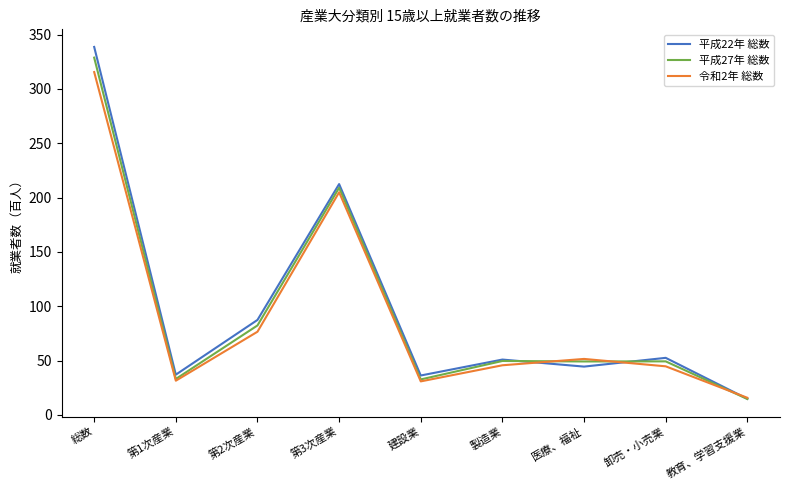

What is the minimum value shown in the chart?

14.6